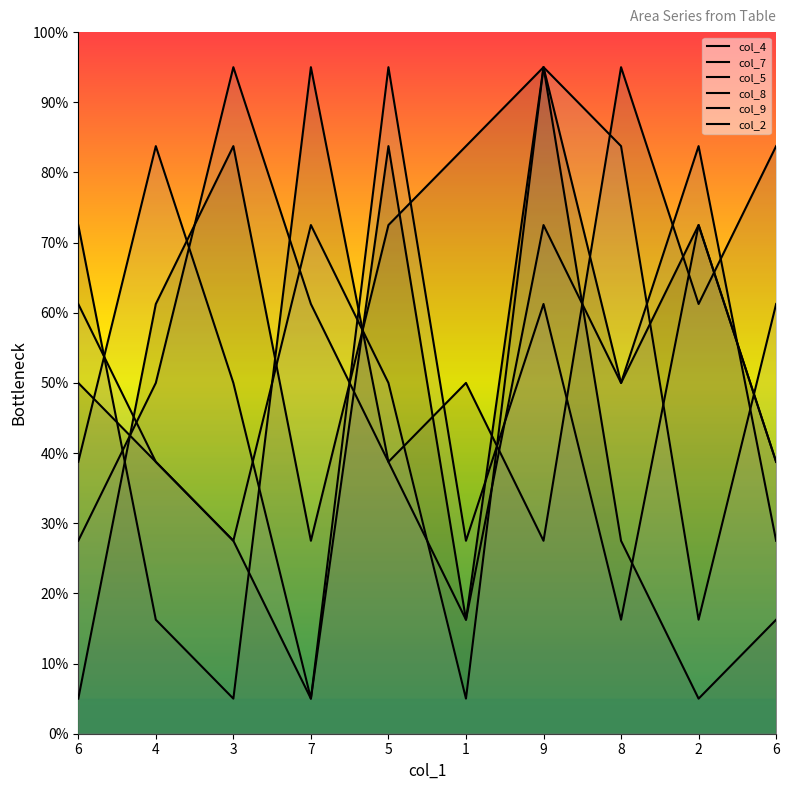

True or false: col_2 has a value of 142.0 at 9.

False